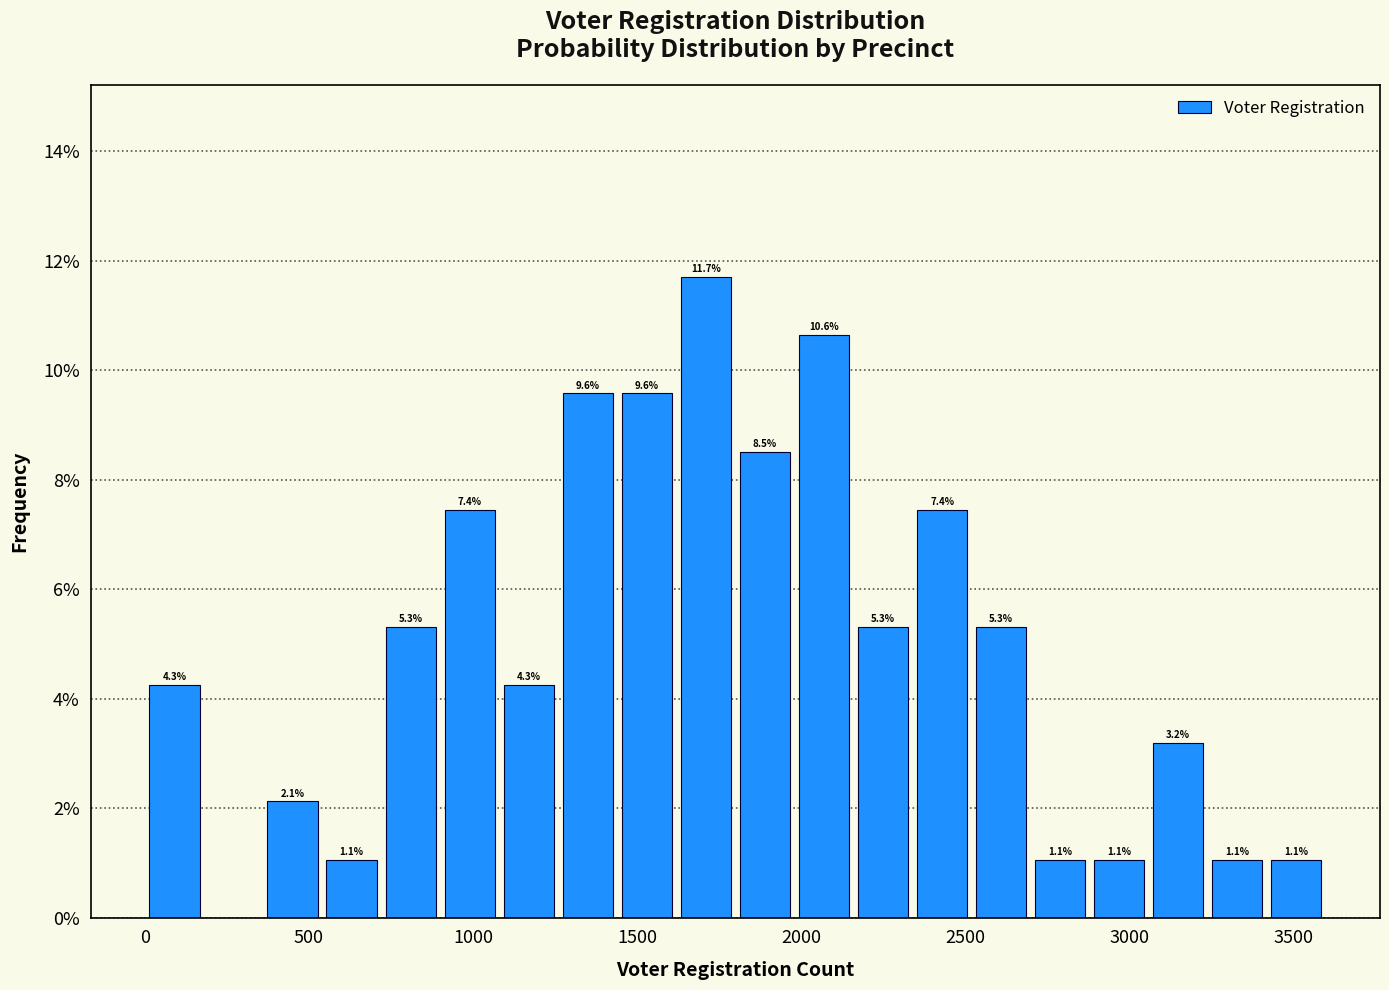

Around what value on the x-axis is the tallest bar? Give the approximate position of its centre, as read against the axis.

1700